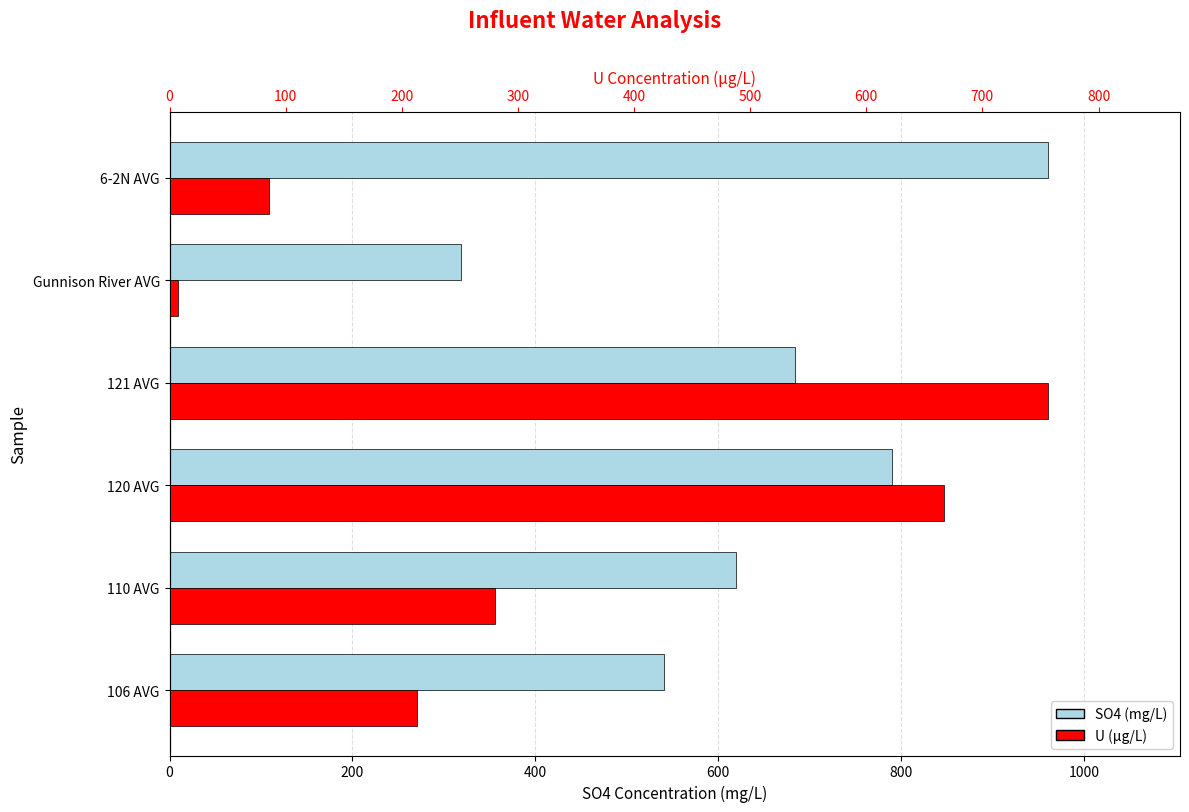

Rank the series by their average value, from lowest to highest.

U (µg/L), SO4 (mg/L)